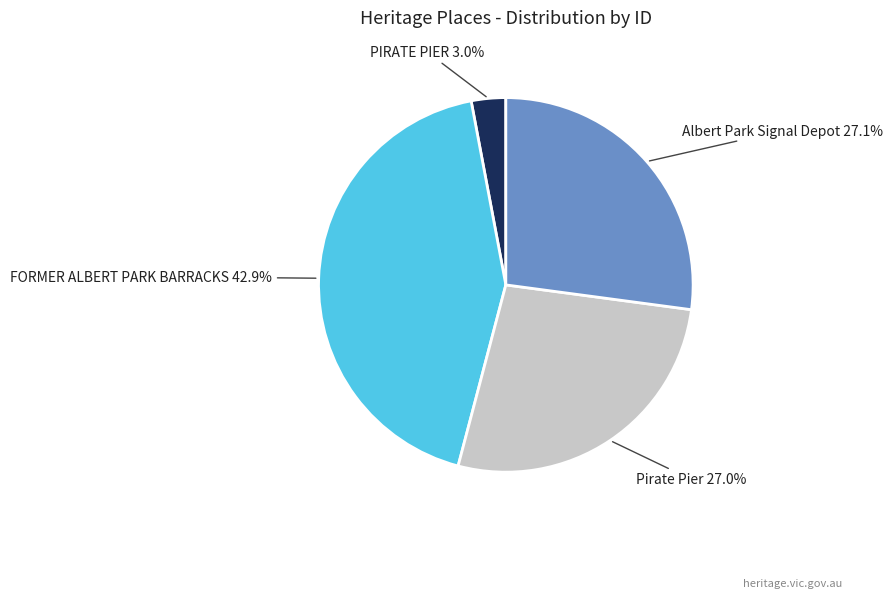

How many slices are in this pie chart?

4